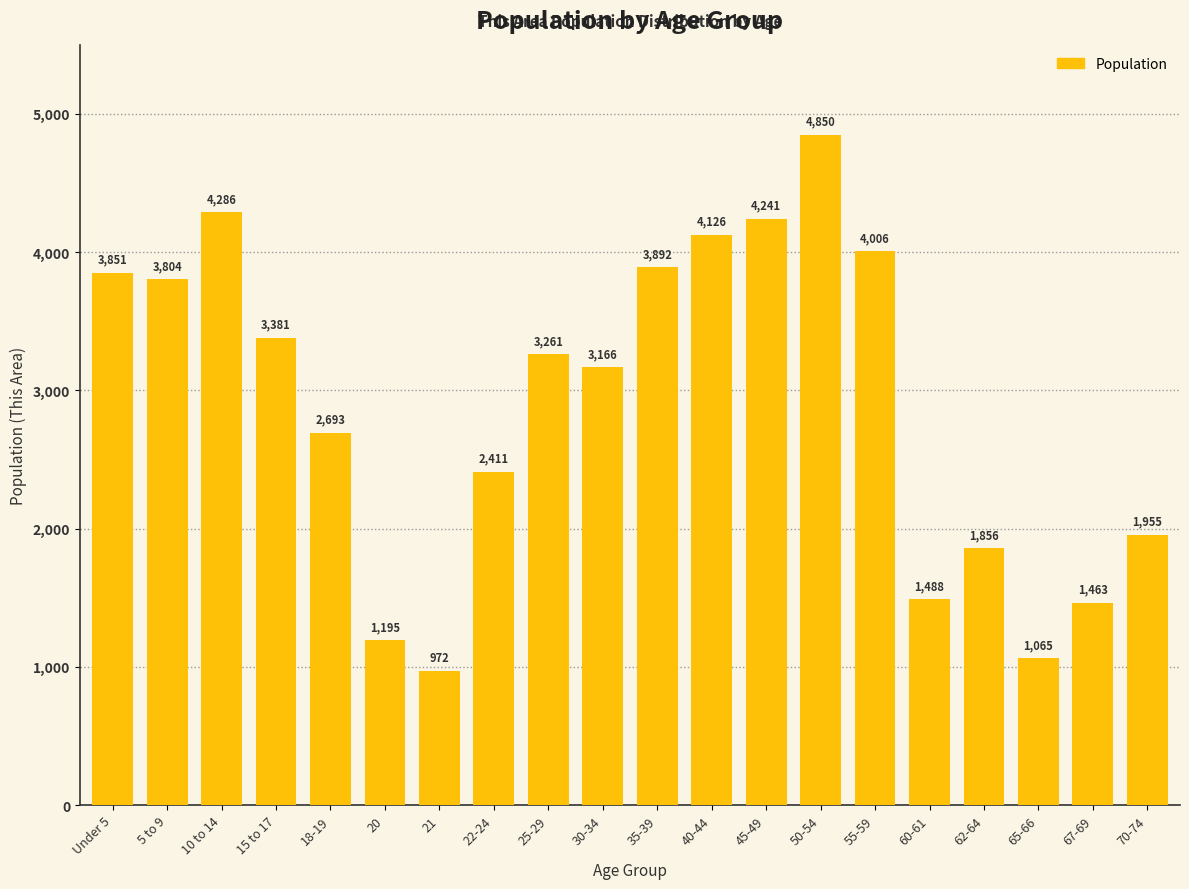

Which category has the lowest value across all series?

21